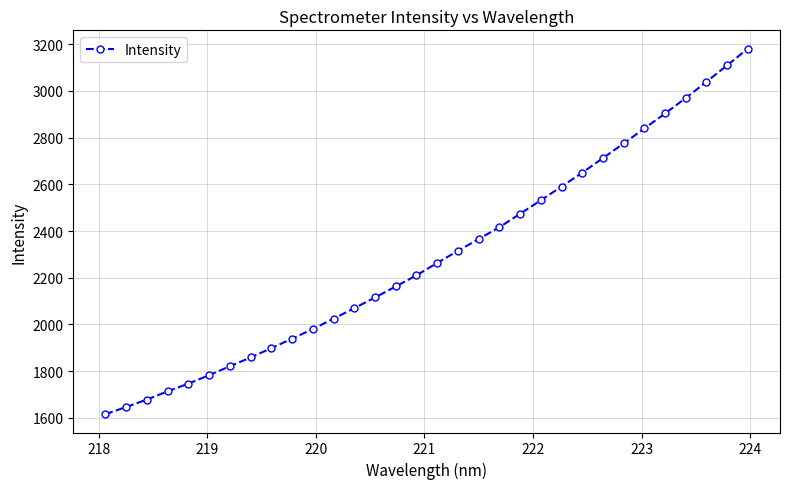

True or false: the data has more than 2 interior local peaks.

False